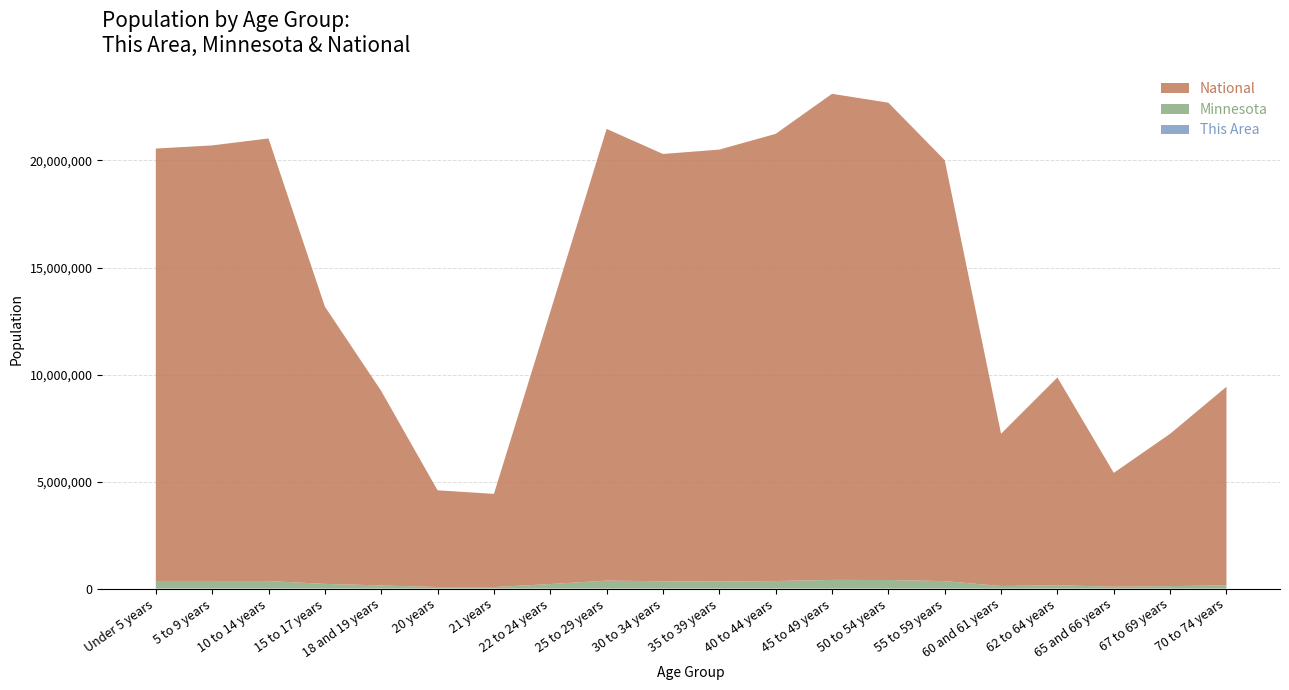

Reading left to right, transcribe all the data shown in this chart.

This Area: 14	25	16	6	2	4	2	4	13	12	12	10	18	15	21	6	8	10	16	8
Minnesota: 355504	355536	352342	220681	147148	72732	70594	212325	372686	342900	328190	352904	406203	401695	349589	120761	159014	86158	116412	151857
National: 20201362	20348657	20677194	12954254	9086089	4519129	4354294	12712576	21101849	19962099	20179642	20890964	22708591	22298125	19664805	7113727	9704197	5319902	7115361	9278166